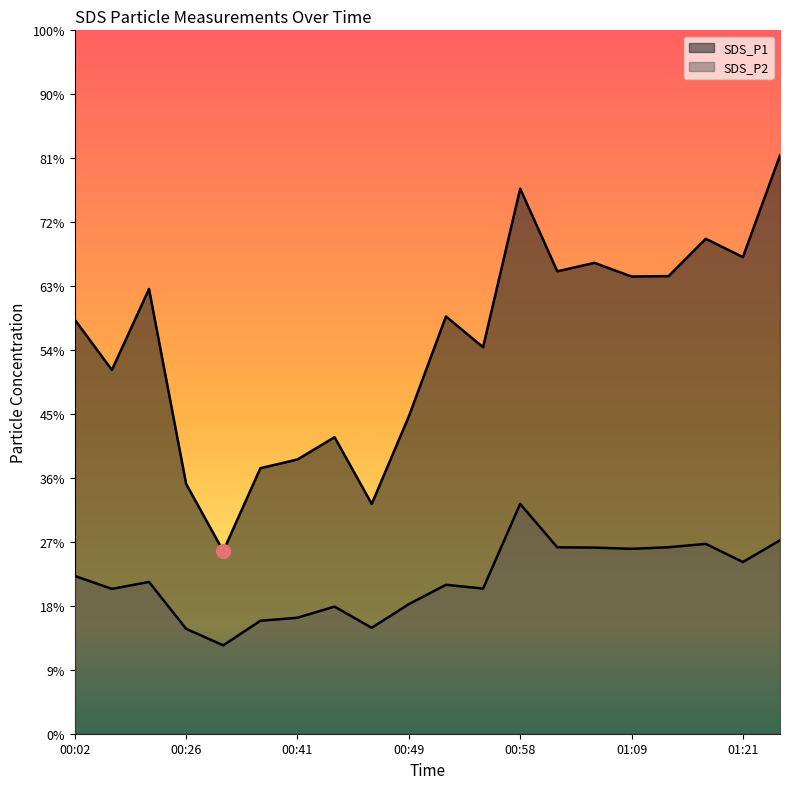

What are all the series names shown in the legend?

SDS_P1, SDS_P2